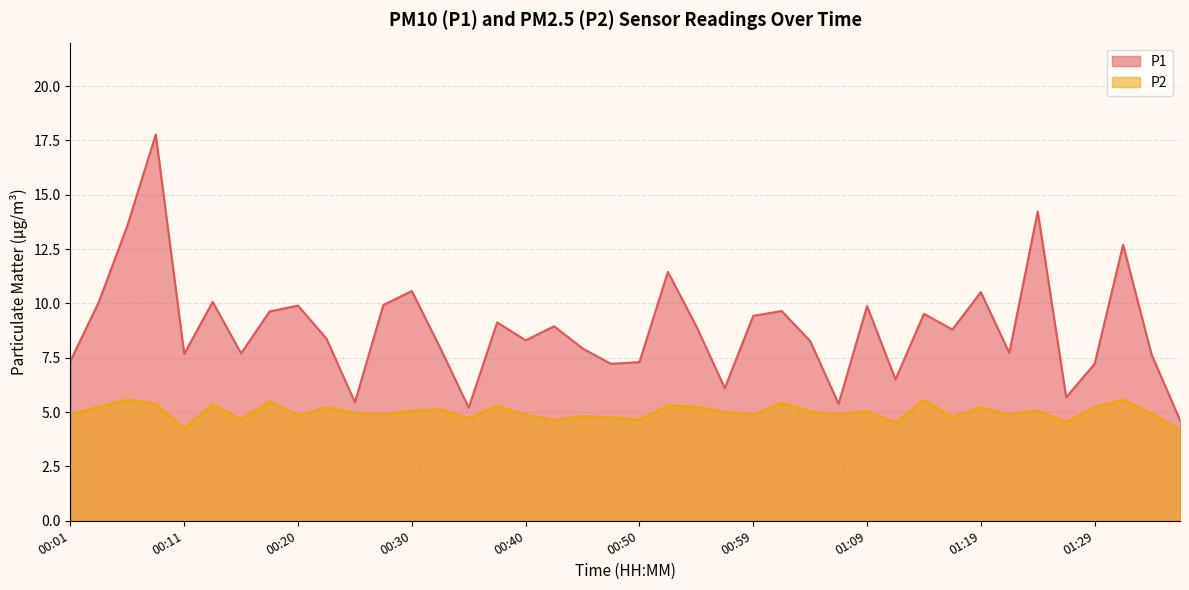

True or false: P1 has a value of 3.3 at 00:11.

False